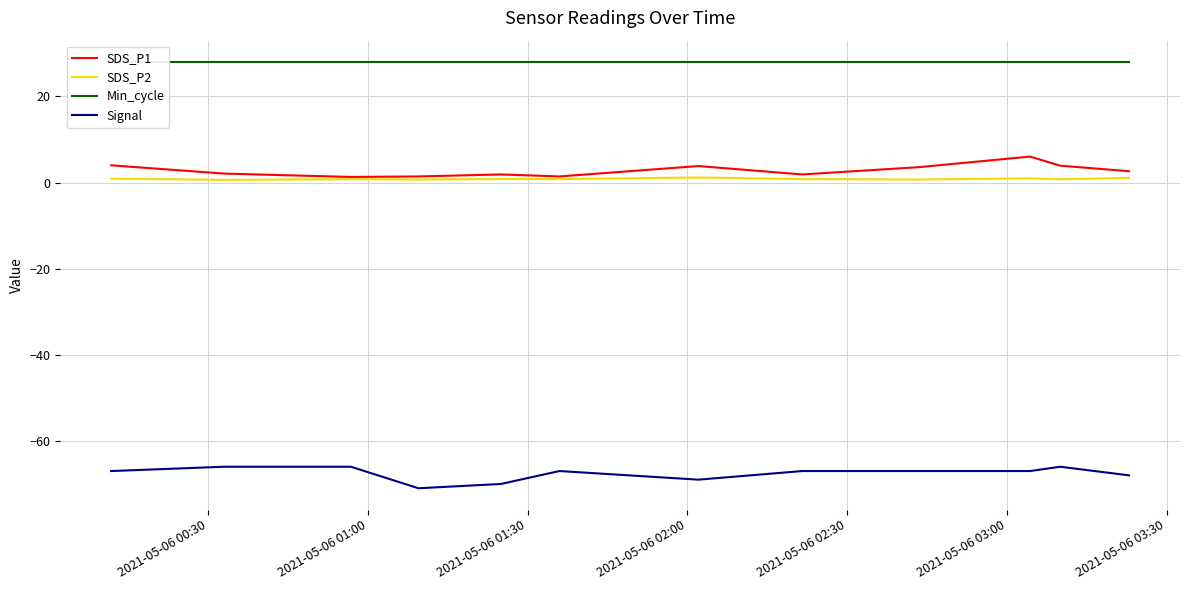

True or false: SDS_P1 and Signal intersect in this chart.

False